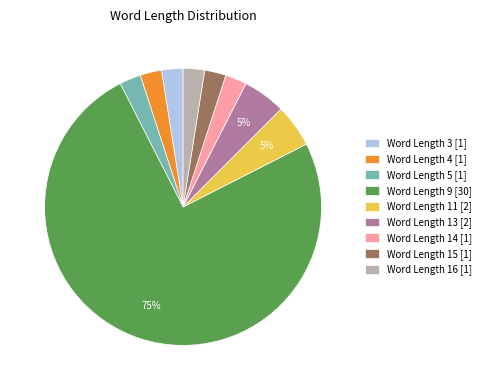

Is it true that Word Length 3 [1] is 3% of the pie?

True